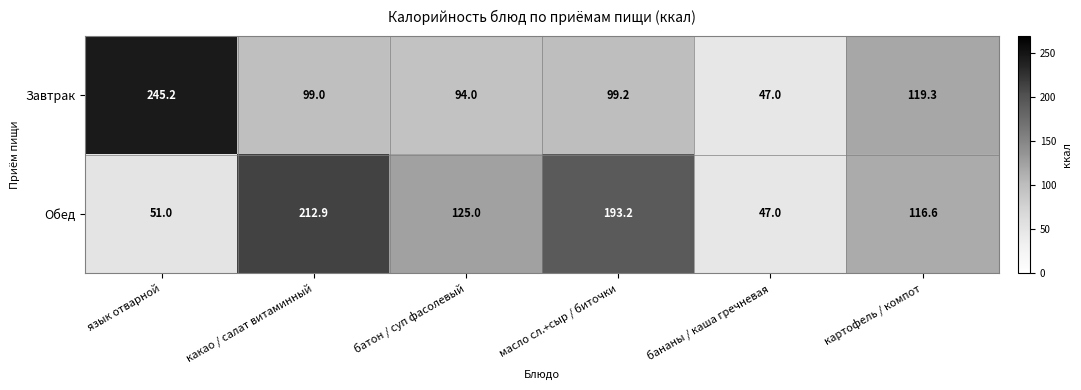

What is the total value across all series at масло сл.+сыр / биточки?

292.4